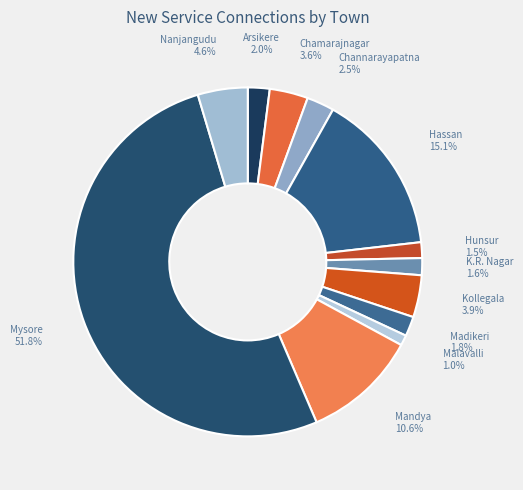

The Chamarajnagar slice represents 4% of the pie. True or false?

True